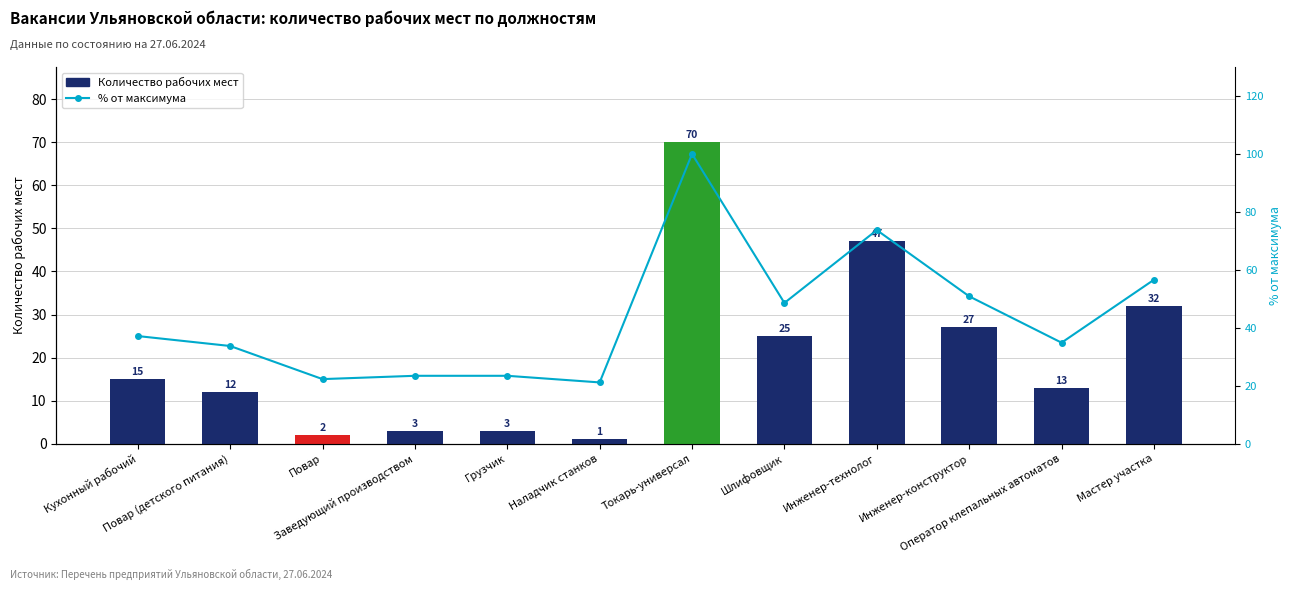

How many groups of bars are there?

12